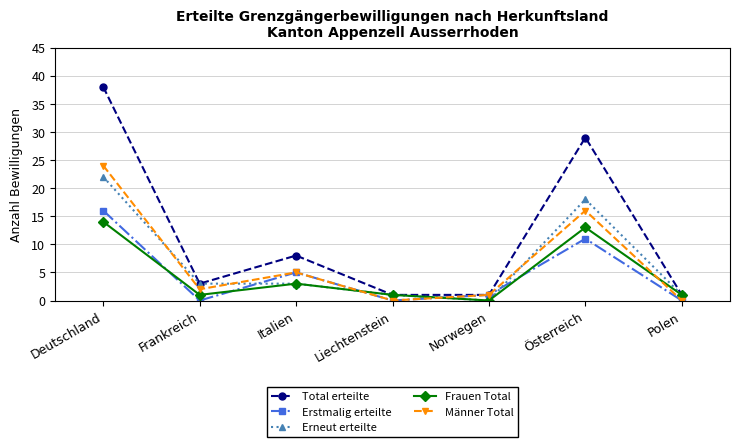

What is the maximum value for Total erteilte?

38